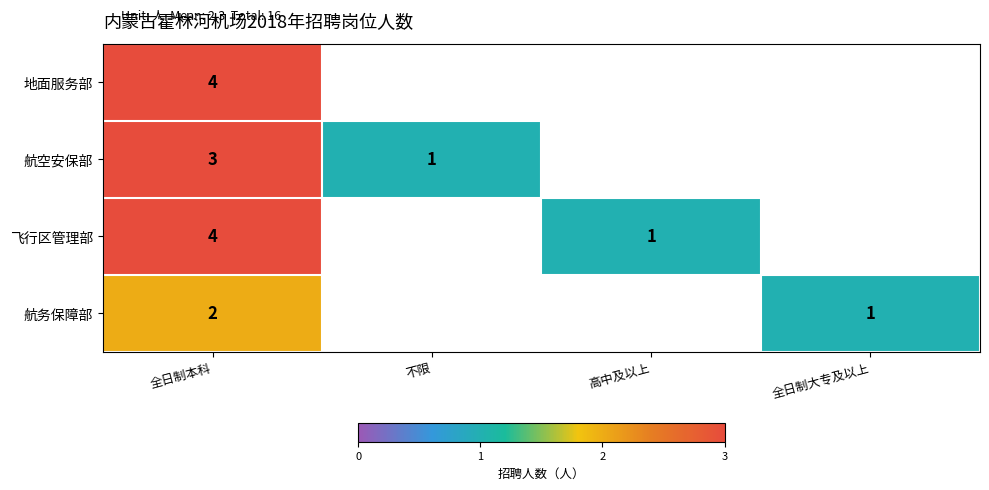

Count the number of categories in the chart.

4